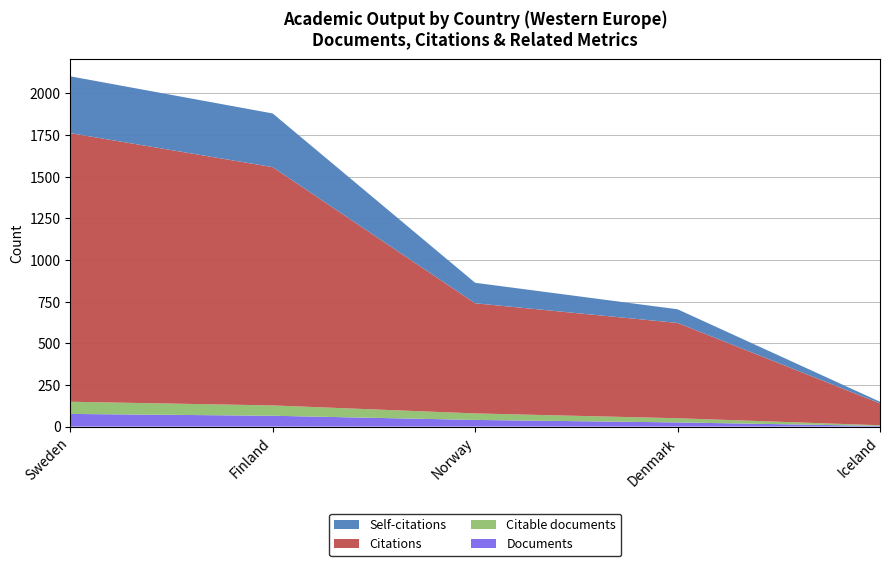

Reading left to right, list all the values displayed in this chart.

Documents: Sweden=76	Finland=65	Norway=40	Denmark=25	Iceland=4
Citable documents: Sweden=73	Finland=62	Norway=39	Denmark=25	Iceland=4
Citations: Sweden=1612	Finland=1430	Norway=661	Denmark=572	Iceland=131
Self-citations: Sweden=341	Finland=322	Norway=123	Denmark=82	Iceland=10